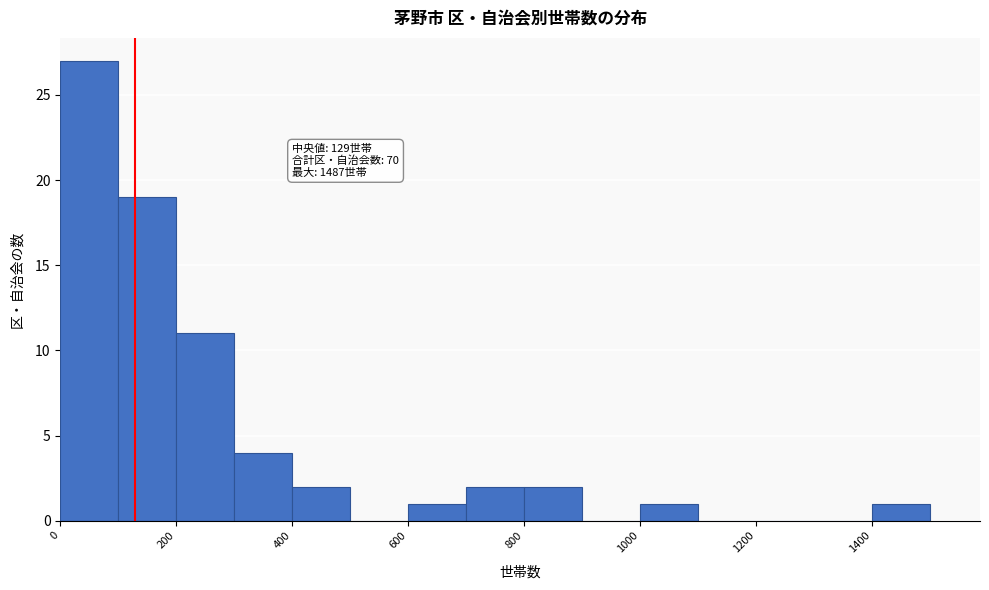

Over which range of the x-axis is the bar tallest?

0 to 100